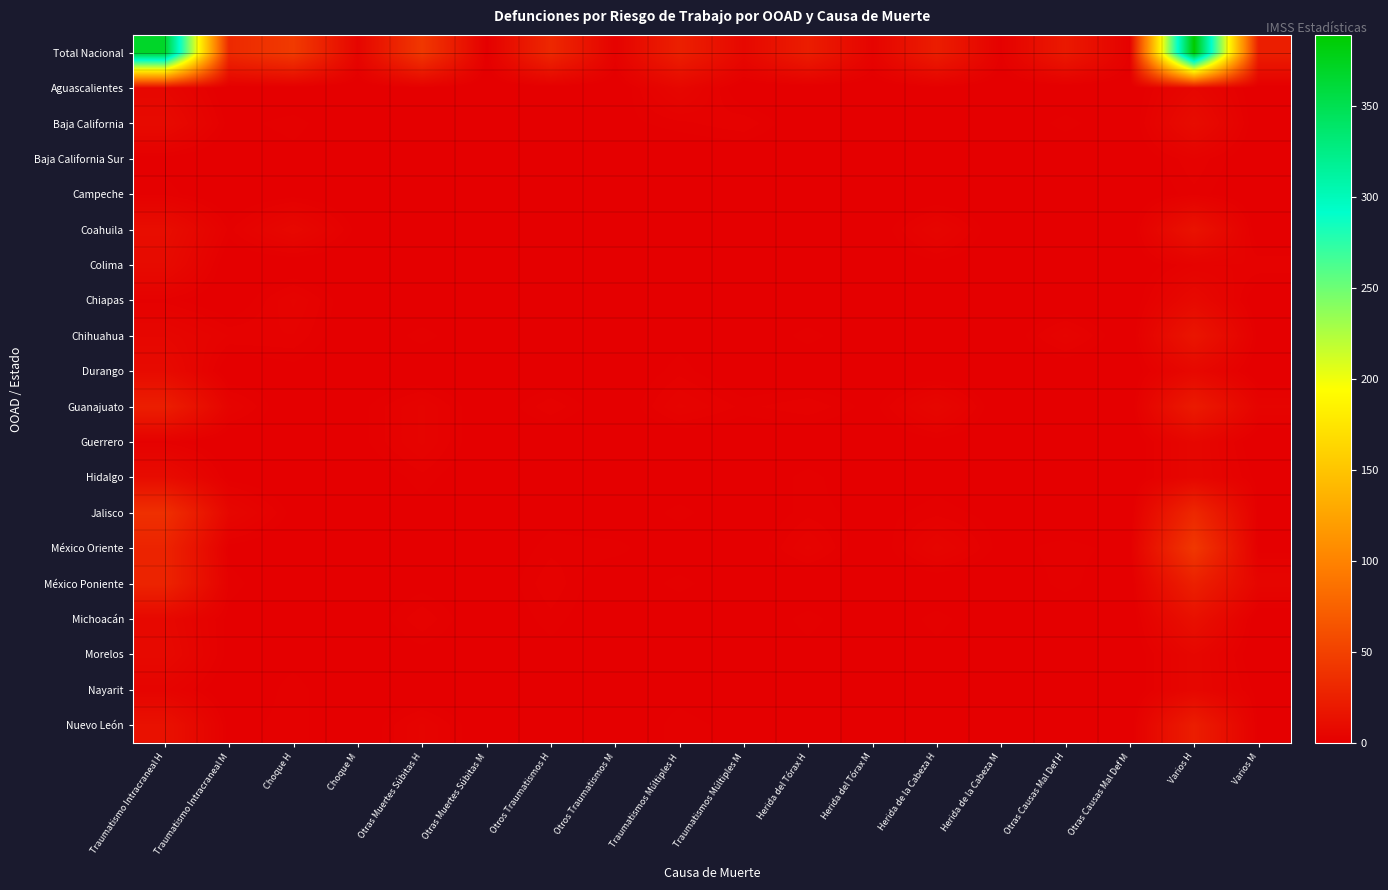

Between Herida del Tórax H and Otras Causas Mal Def H, which series saw the biggest shift?

Total Nacional